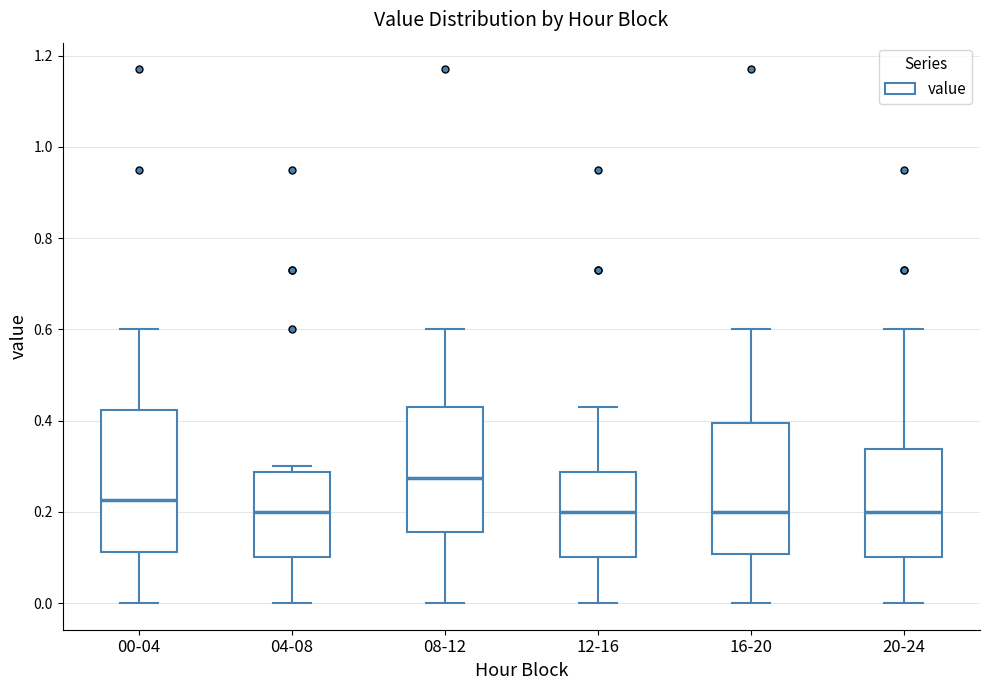

Where does the median line of the box for 04-08 sit on the y-axis? The values are not printed on the chart, so give them approximately, as read against the axis.

0.20